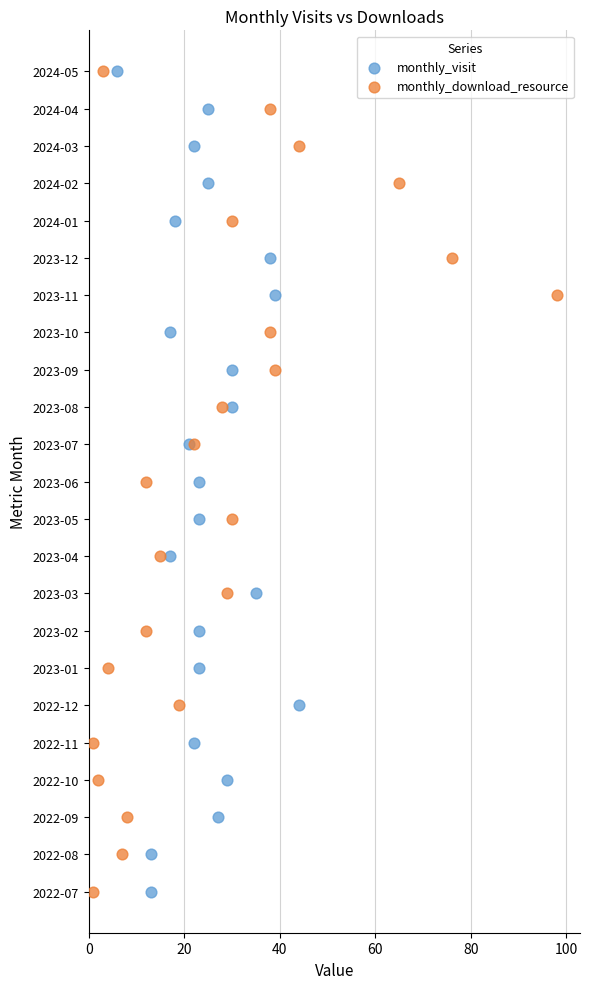

What are all the series names shown in the legend?

monthly_visit, monthly_download_resource